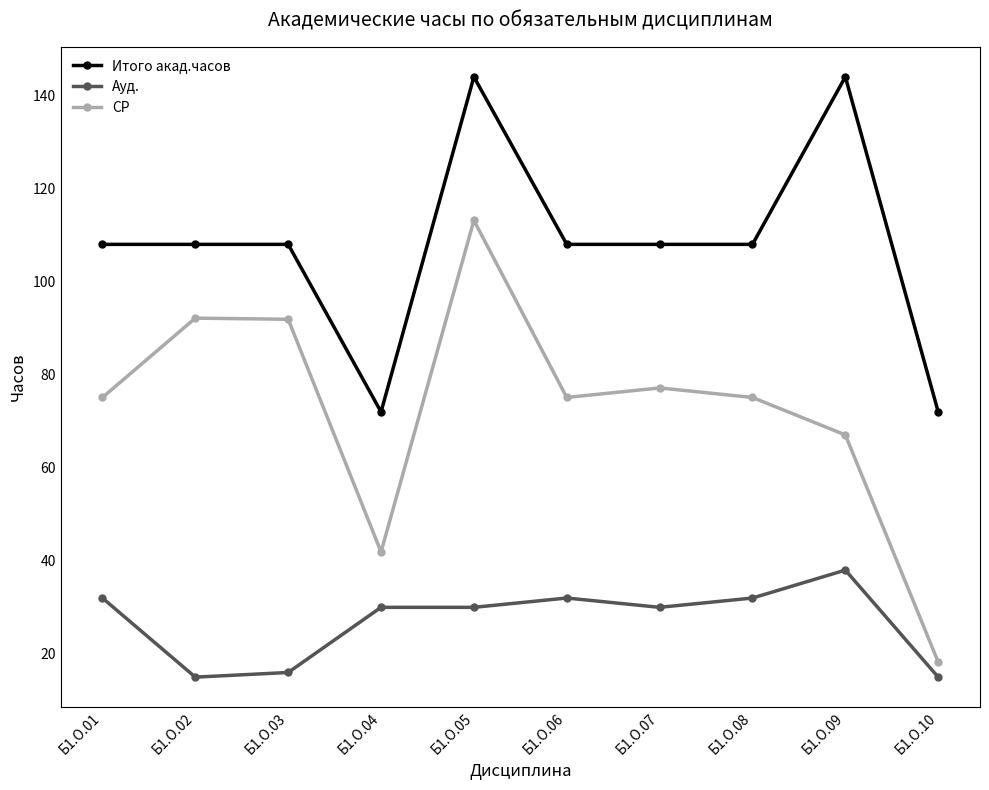

At which category does СР reach its first local valley?

Б1.О.04